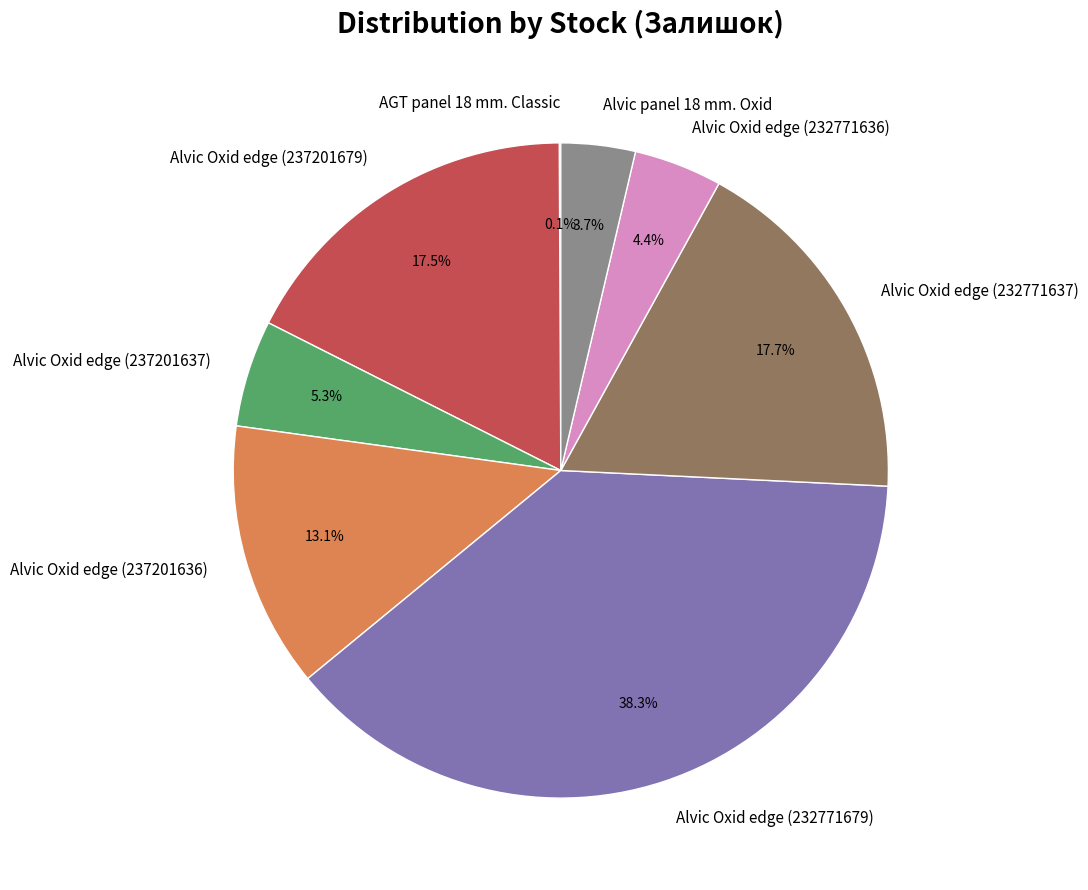

What is the ratio of the value at Alvic Oxid edge (237201637) to the value at Alvic Oxid edge (237201636)?

0.4